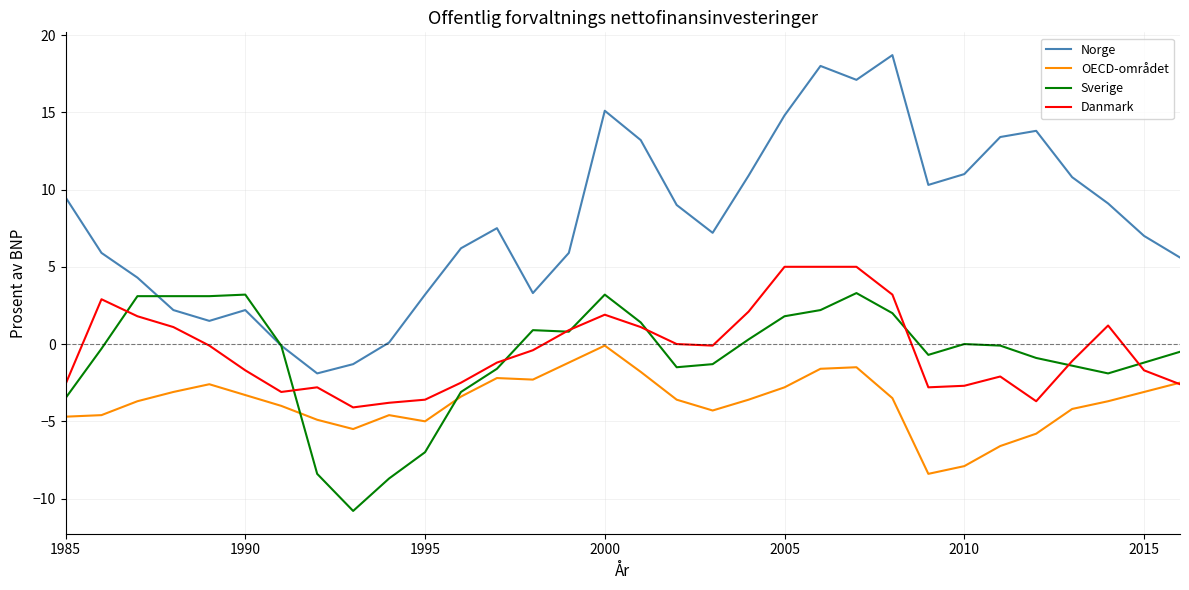

Which series has the widest spread of values?

Norge